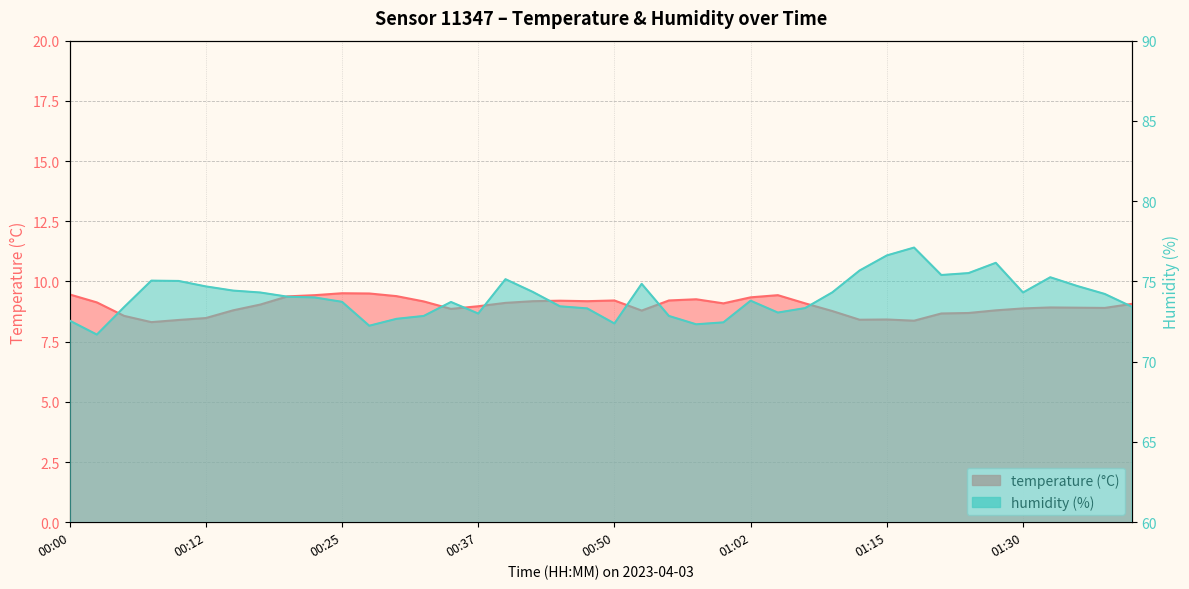

What are all the series names shown in the legend?

temperature, humidity